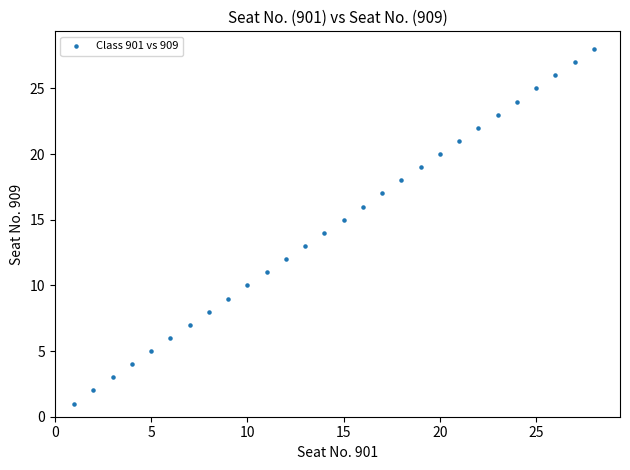

What is the range of Y values (max minus min)?

27